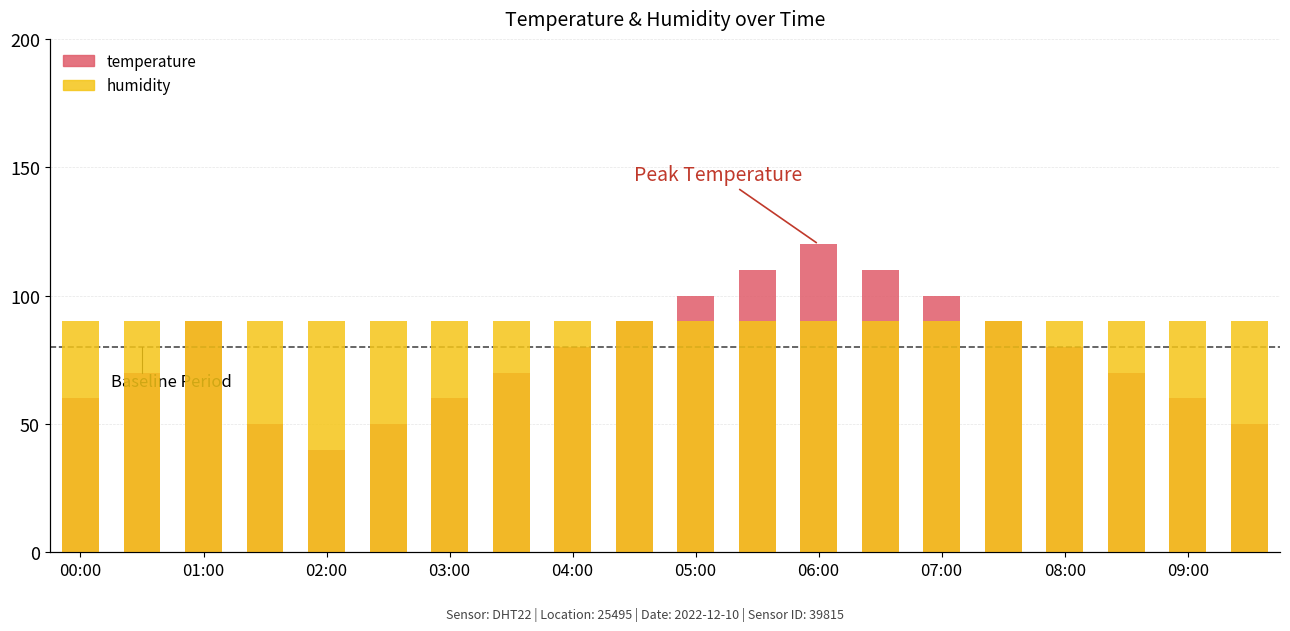

How many temperature values are between 60 and 100?

13